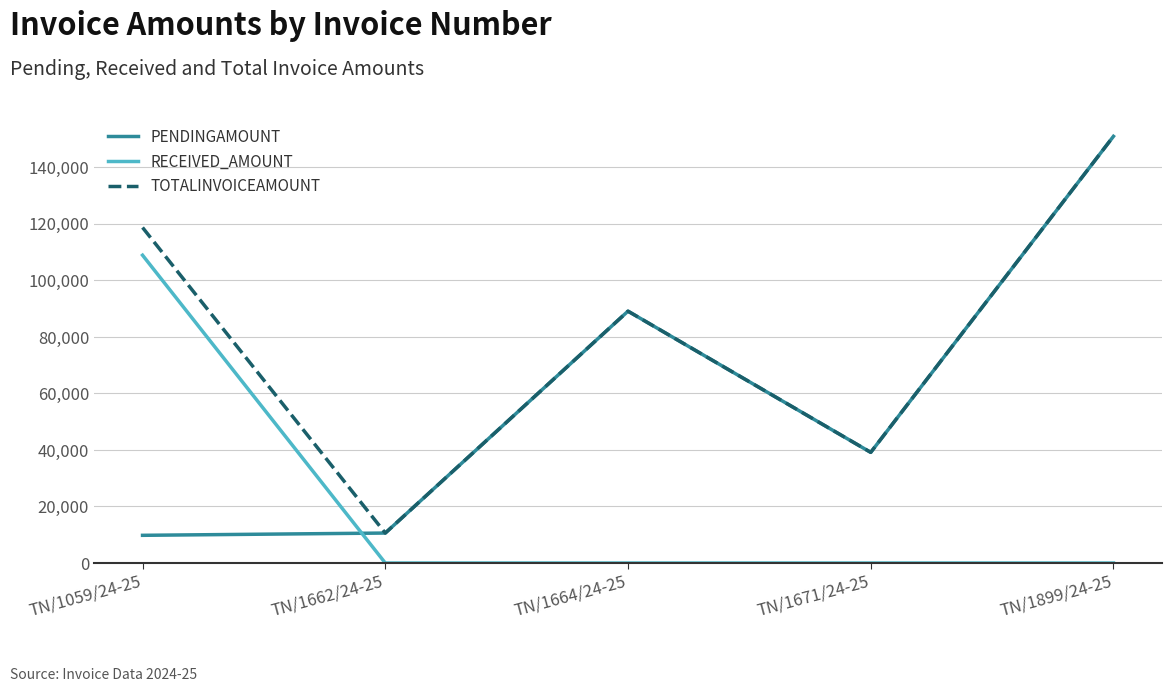

What position from the left is TN/1664/24-25?

3